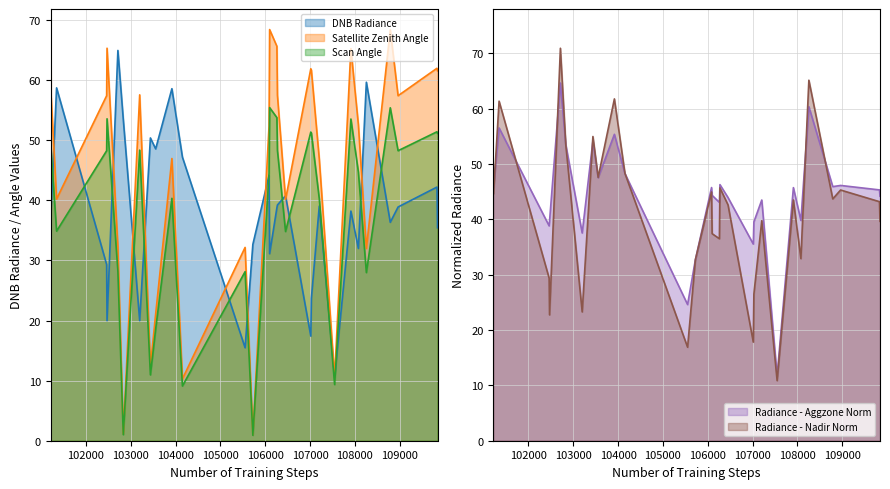

How many times do scan_angle and rade9_aggzone_norm cross each other?

14